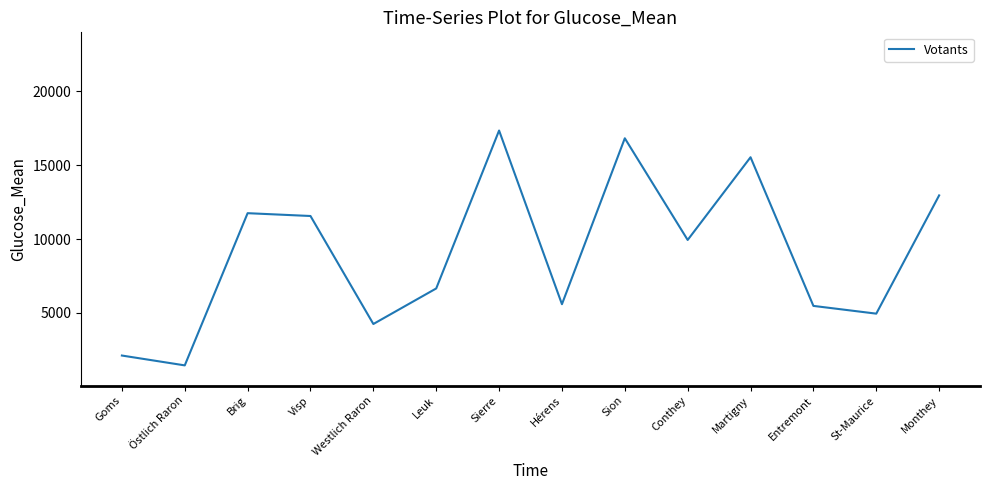

What is the greatest value displayed?

17351